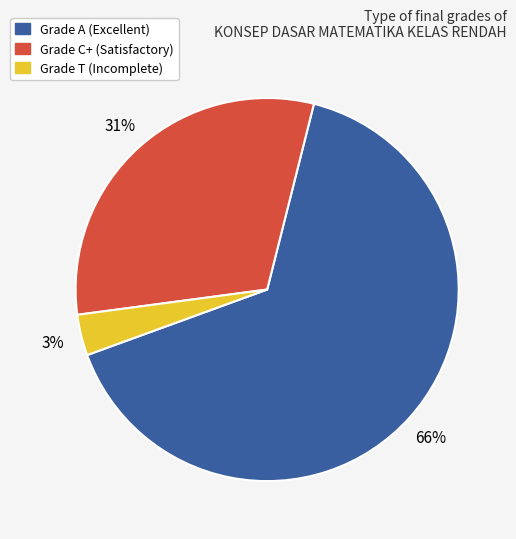

Is there a majority slice in this chart?

Yes